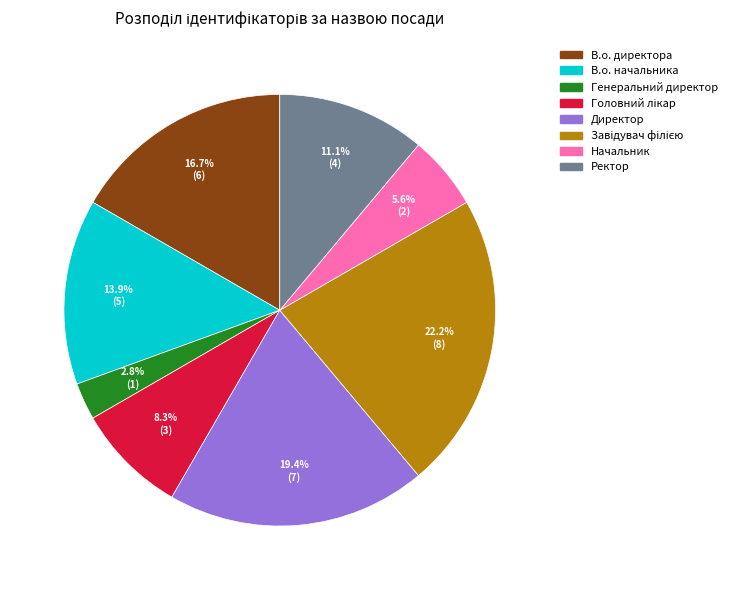

To the nearest percent, what is the combined percentage of Начальник and Генеральний директор?

8%